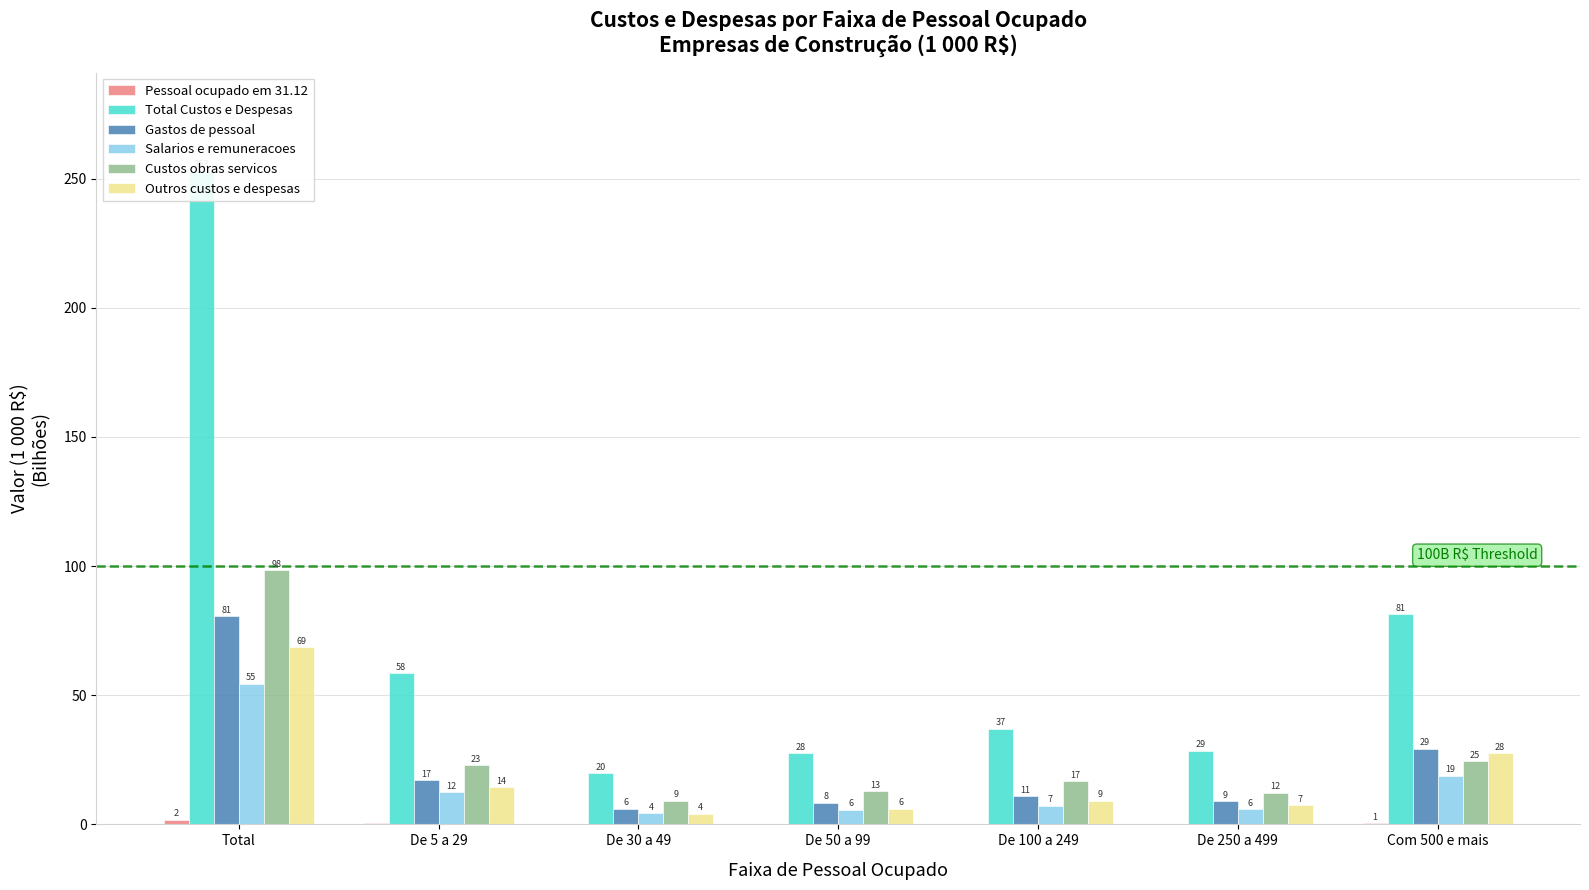

Which category has the highest value across all series?

Total